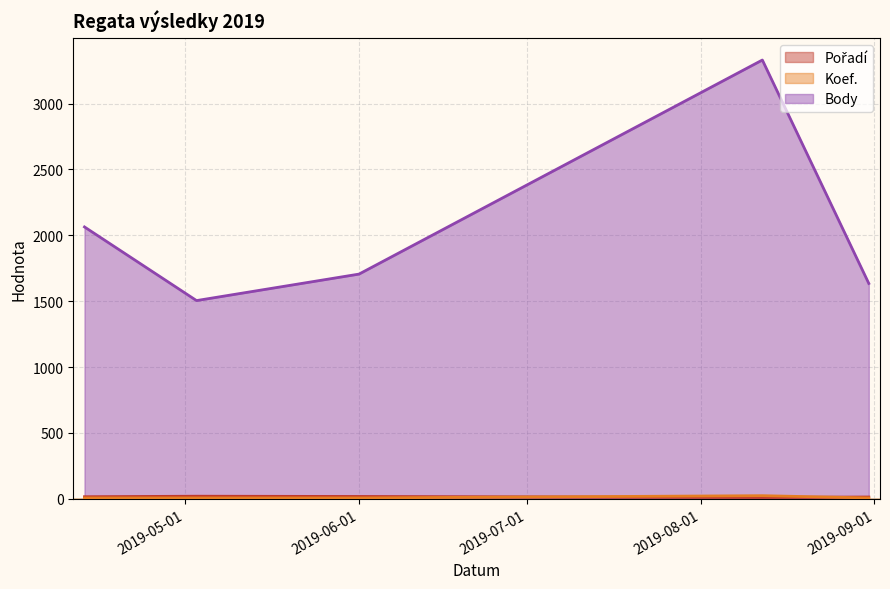

What position from the right is 2019-08-31?

1